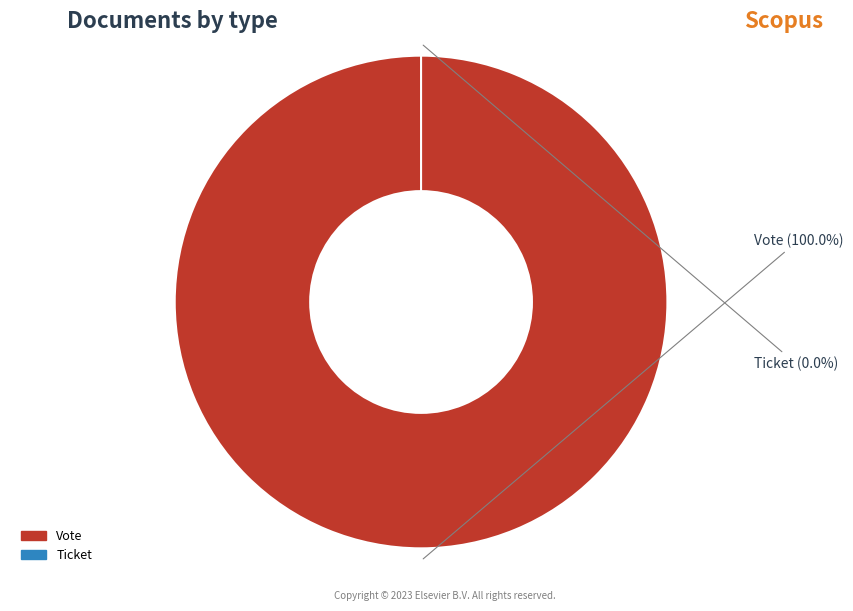

What is the majority slice?

Vote